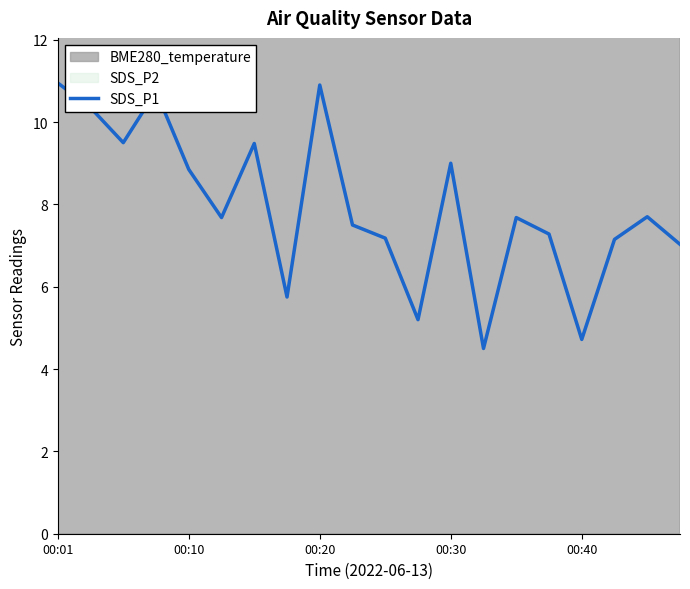

True or false: the data shows 4.7 at 00:40.

True